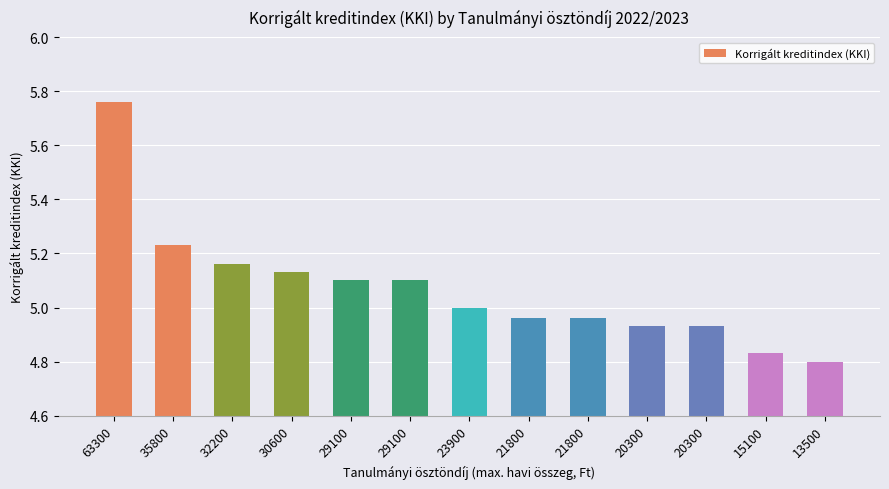

How many bars are there in total?

13